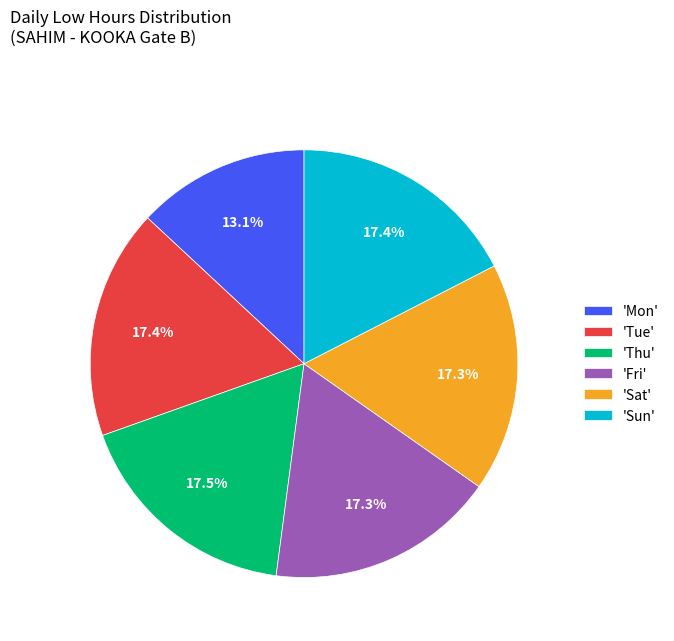

Which has a higher value, 'Mon' or 'Sat'?

'Sat'